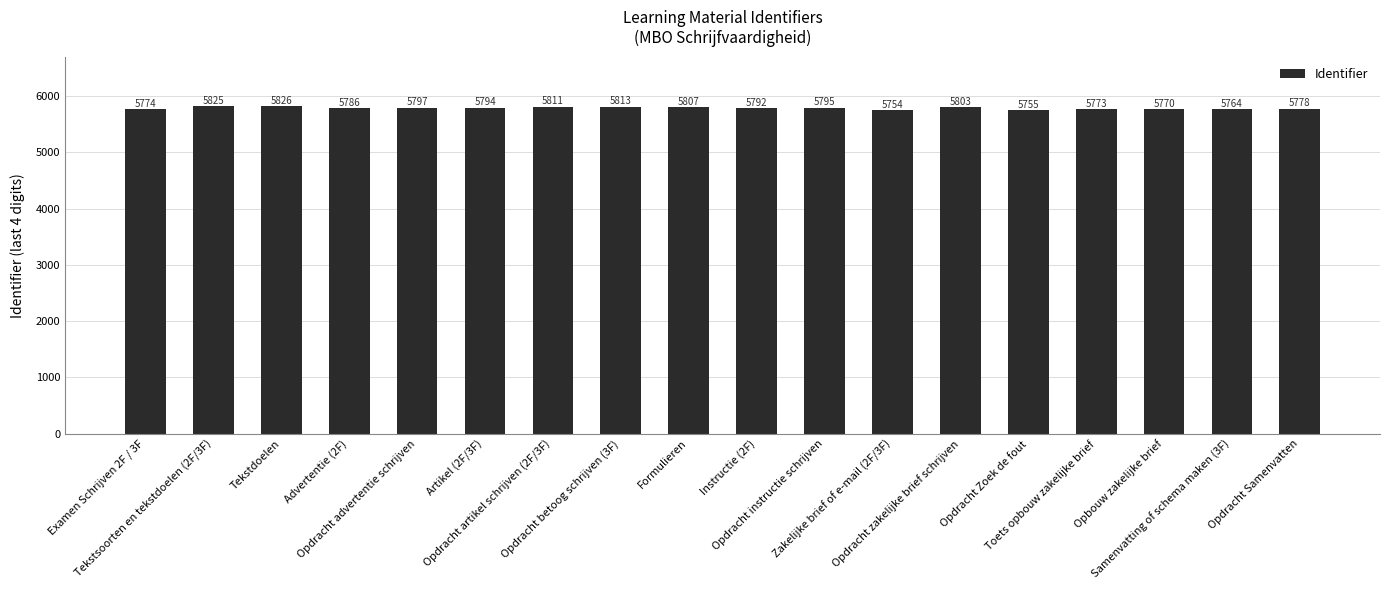

The chart shows a value of 5826 at Tekstdoelen. True or false?

True